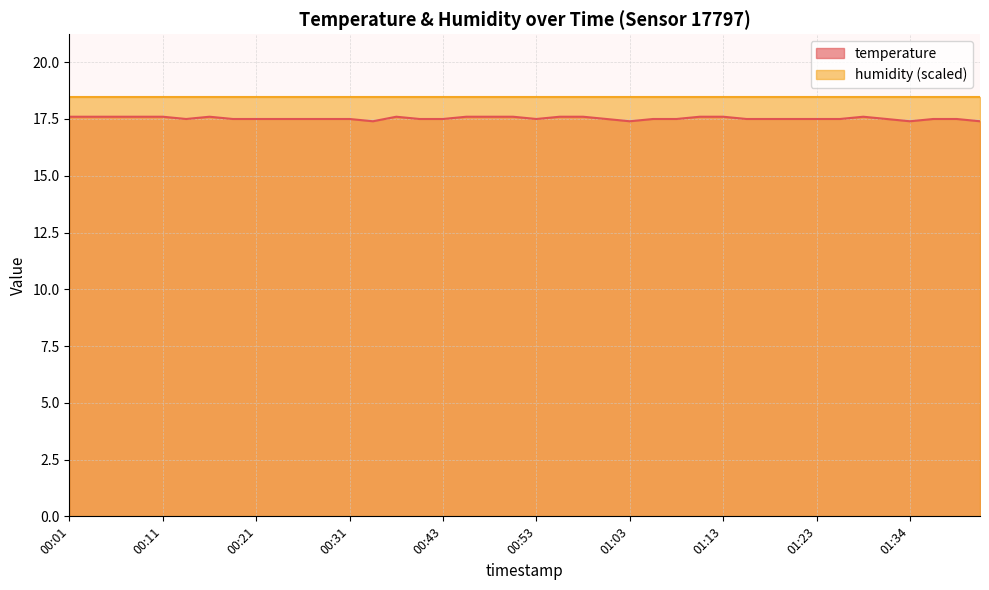

Which has a higher value, 00:09 or 00:58?

00:09